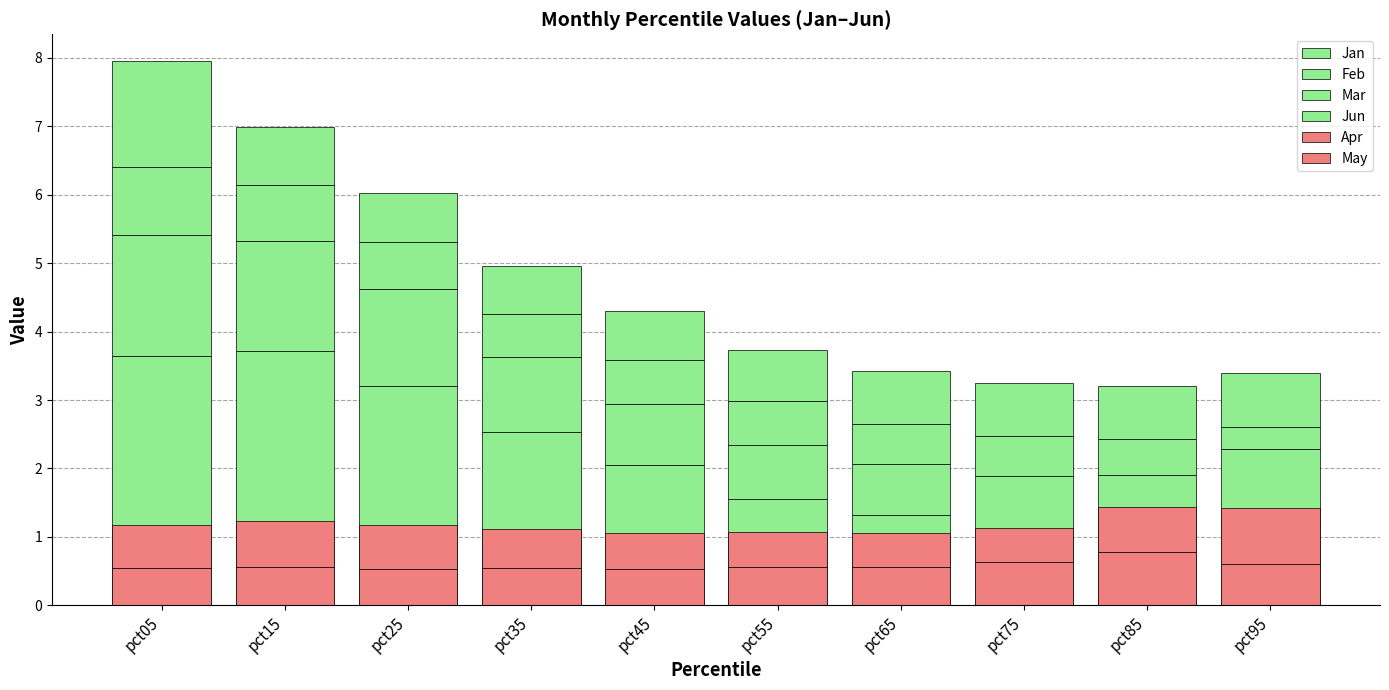

At how many categories does at least one series exceed 0?

10